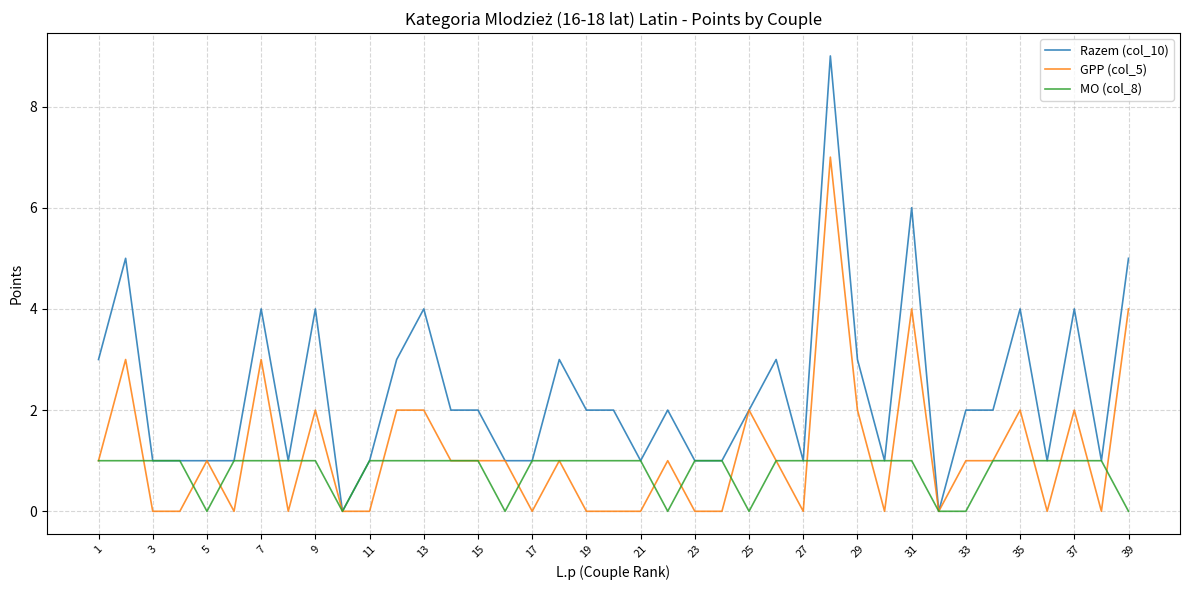

Does the chart have visible grid lines?

Yes